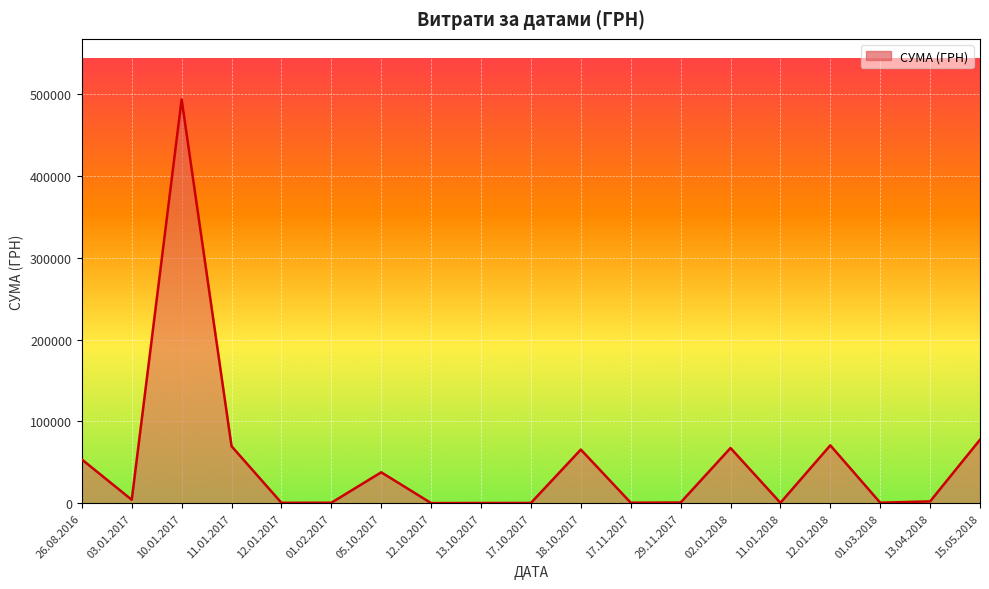

What is the maximum value shown in the chart?

493634.5